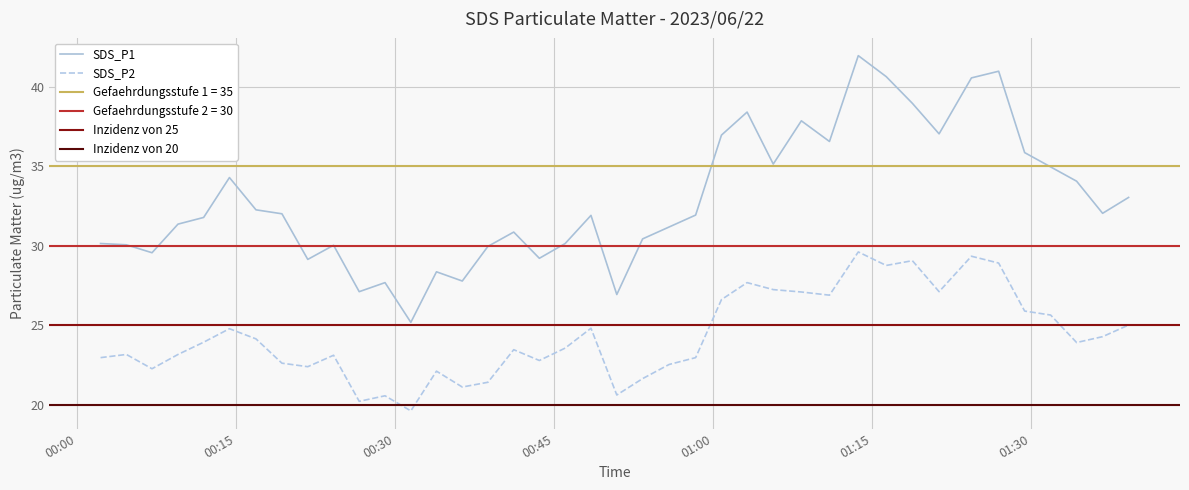

What is the lowest value of the SDS_P2 series?

19.6